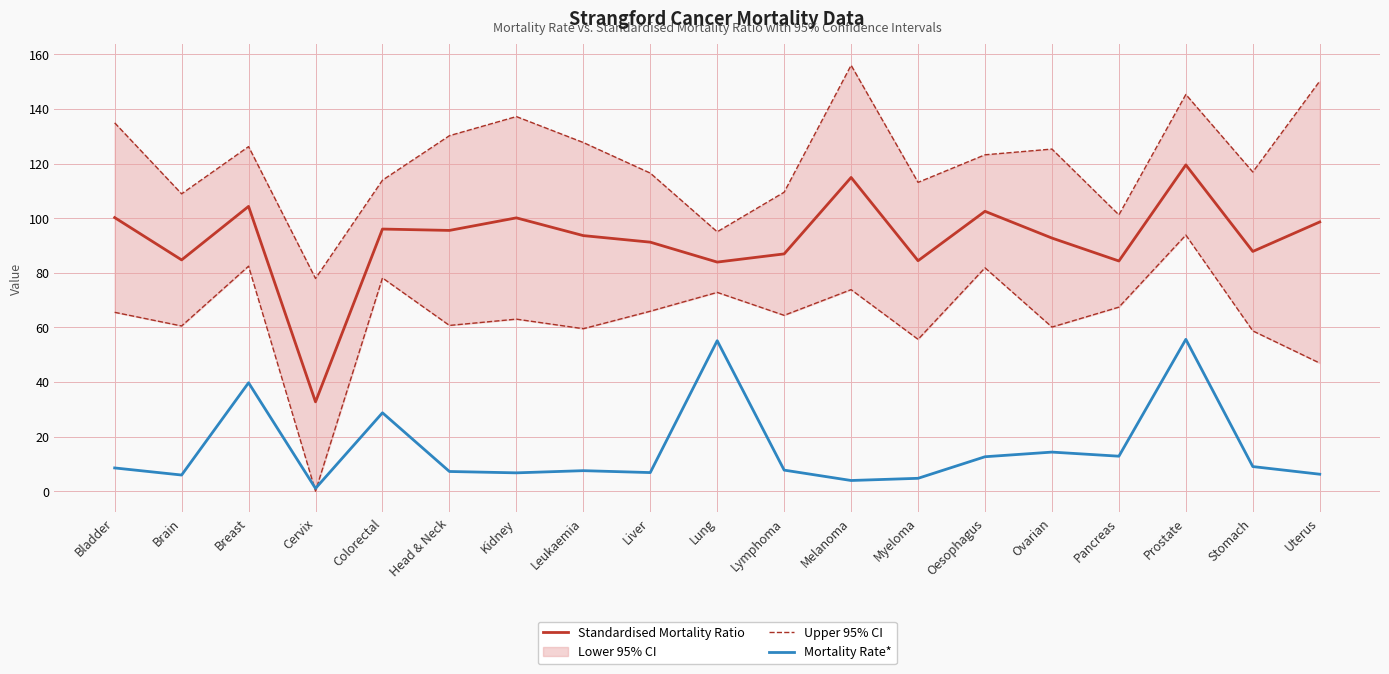

Does the chart have visible grid lines?

Yes